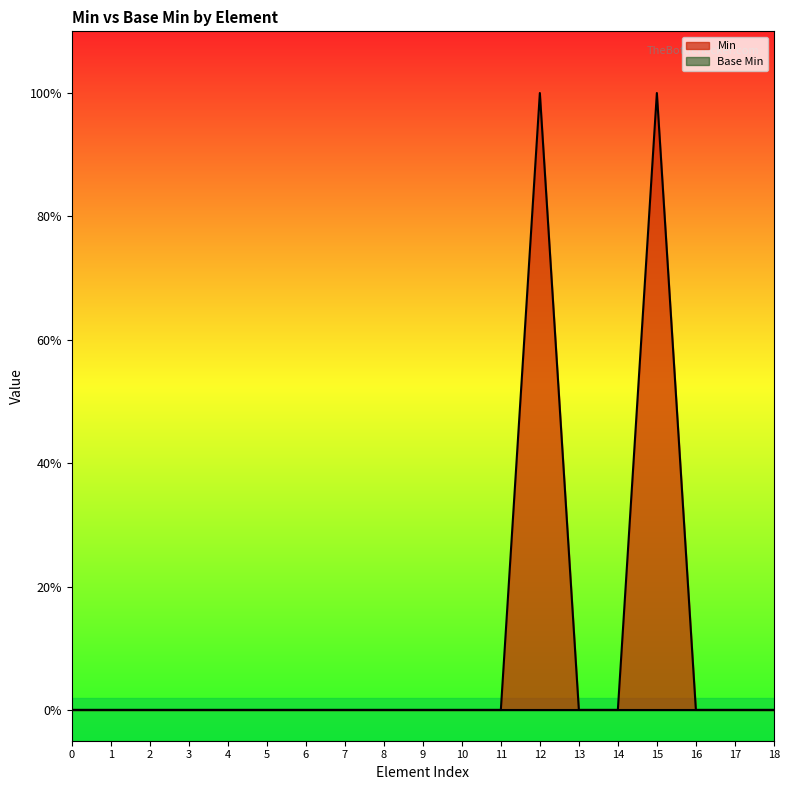

Reading left to right, extract all data points from this chart.

0	0	0	0	0	0	0	0	0	0	0	0	1	0	0	1	0	0	0